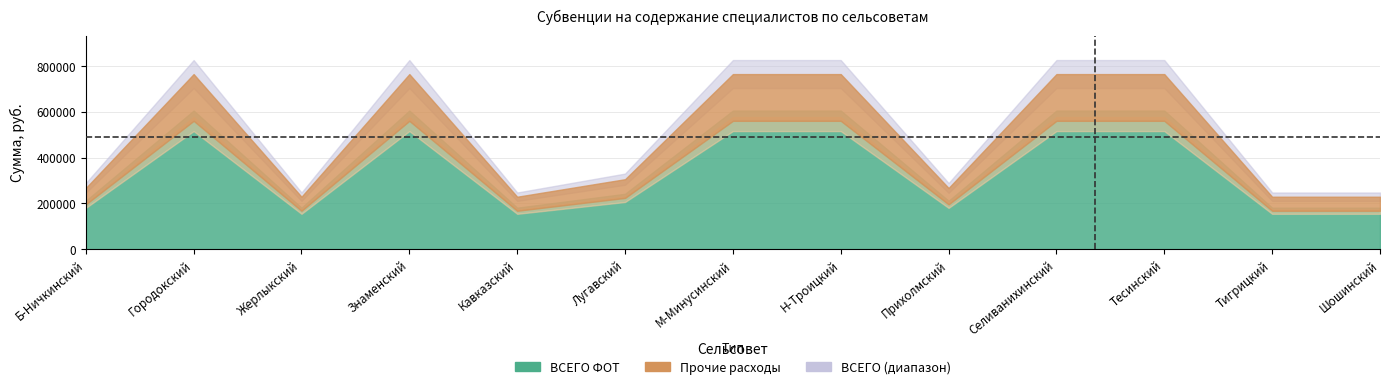

How many values in the ВСЕГО ФОТ series exceed 224386?

6